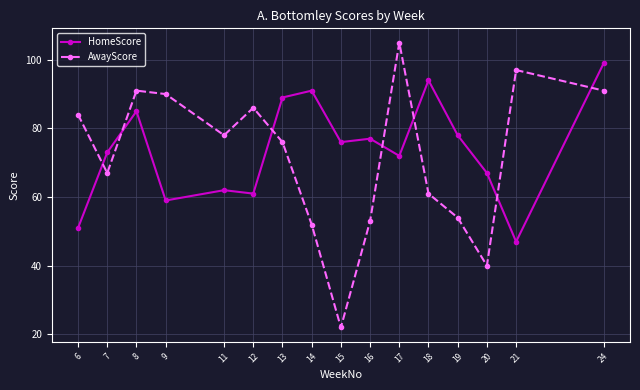

True or false: AwayScore and HomeScore cross at least once.

True